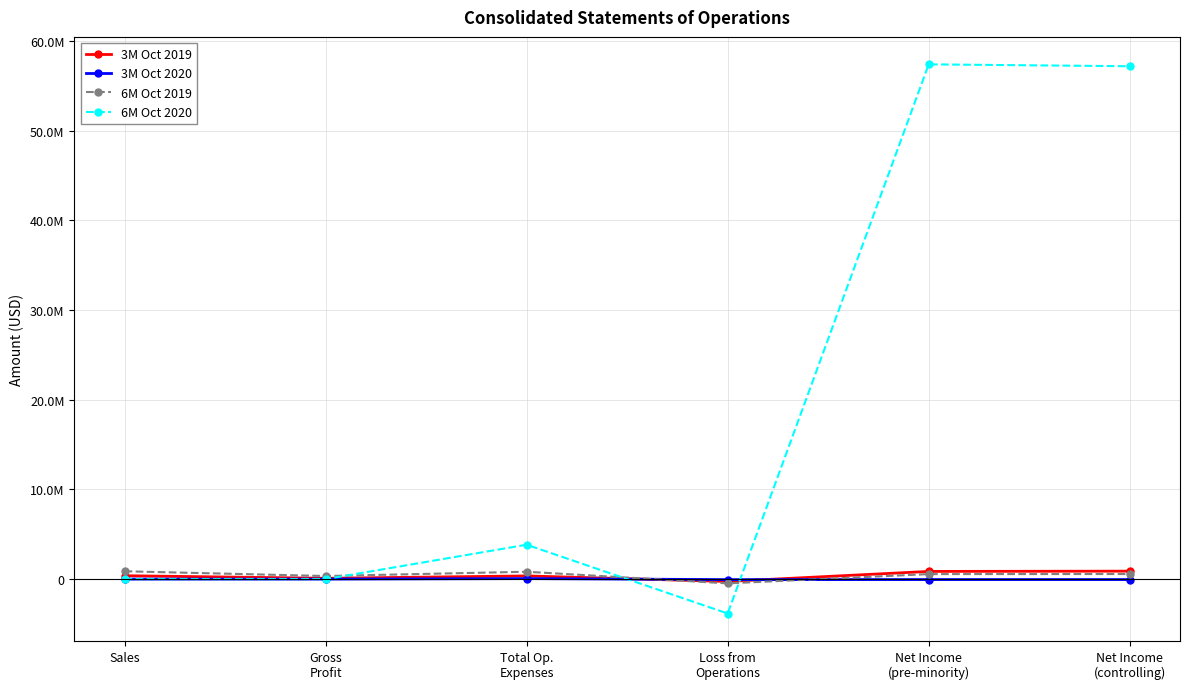

Which series ends up on top after the final intersection of 3M Oct 2019 and 6M Oct 2019?

3M Oct 2019